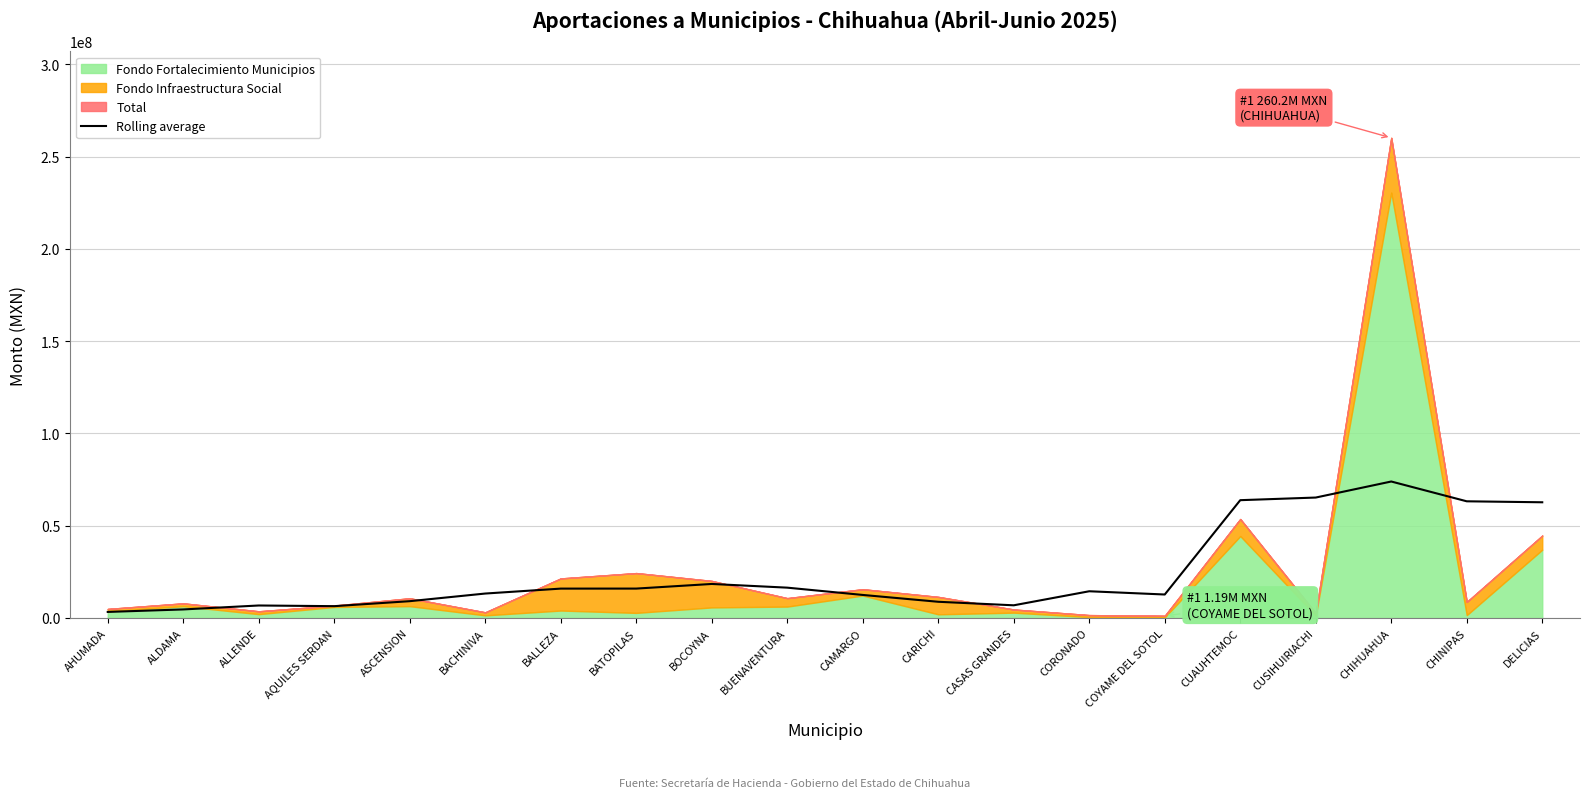

Is it true that the value at CUAUHTEMOC is 63849093.0?

True